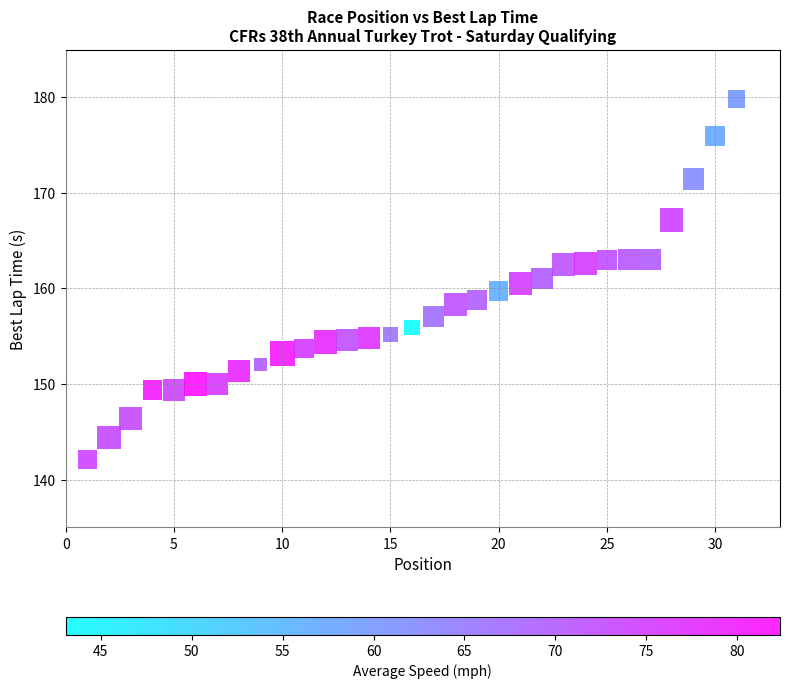

What is the range of X values (max minus min)?

30.0